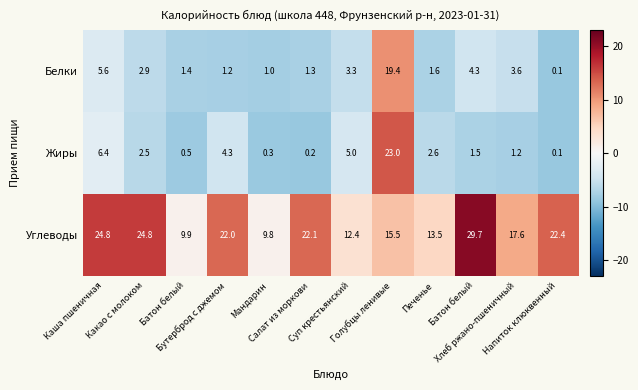

How many values in the Жиры series exceed 2?

6